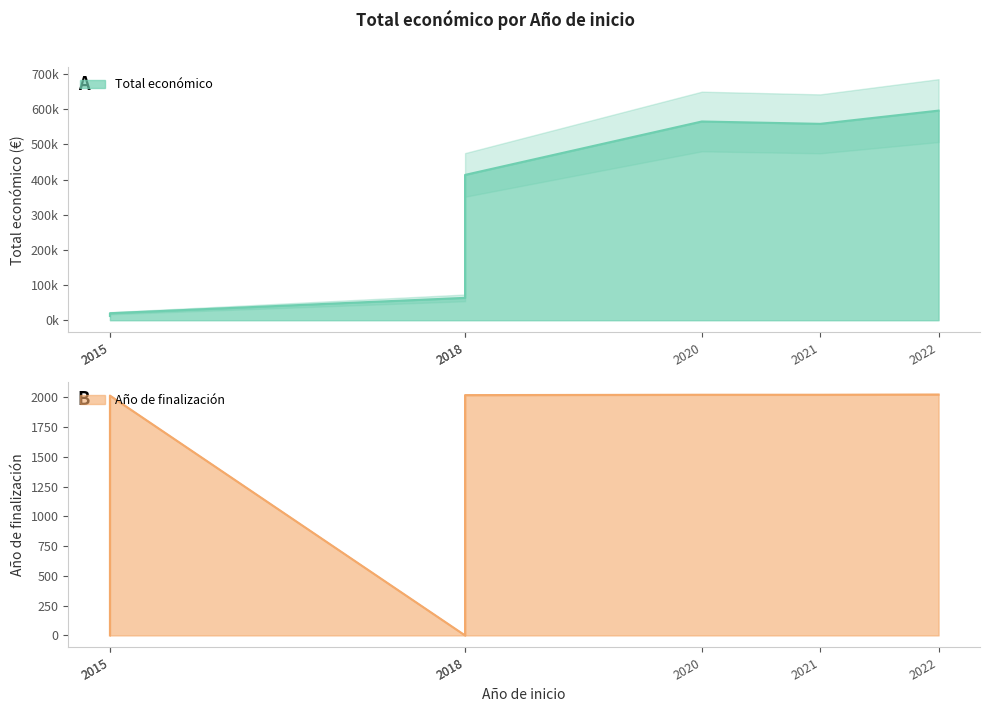

Which has a higher value, 2015 or 2018?

2018